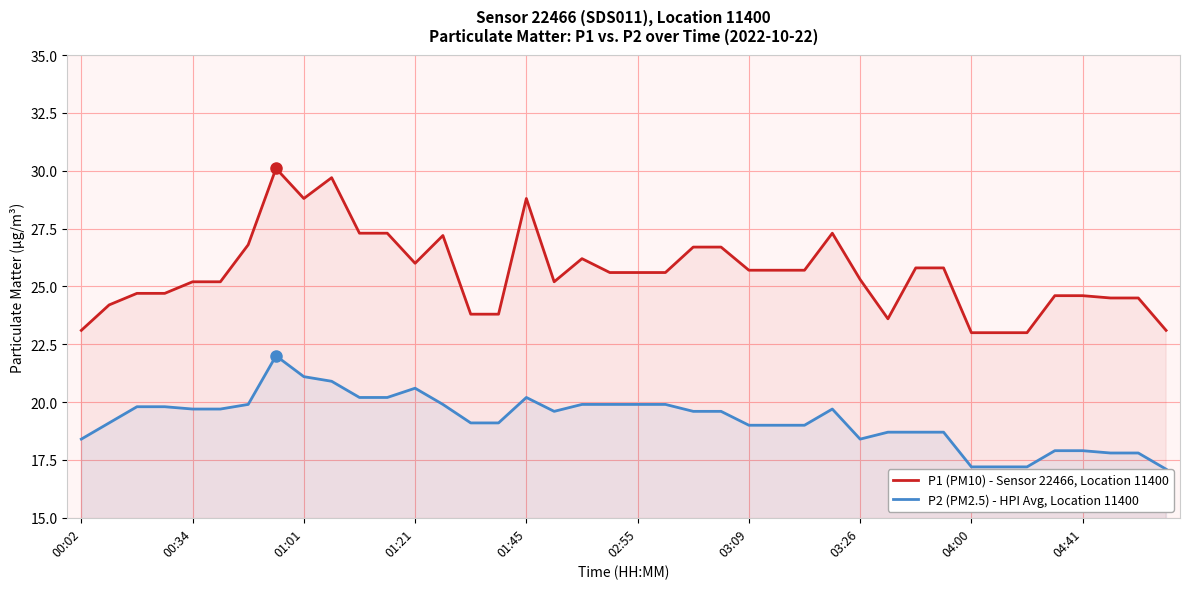

What are all the series names shown in the legend?

P1 (PM10) - Sensor 22466, Location 11400, P2 (PM2.5) - HPI Avg, Location 11400